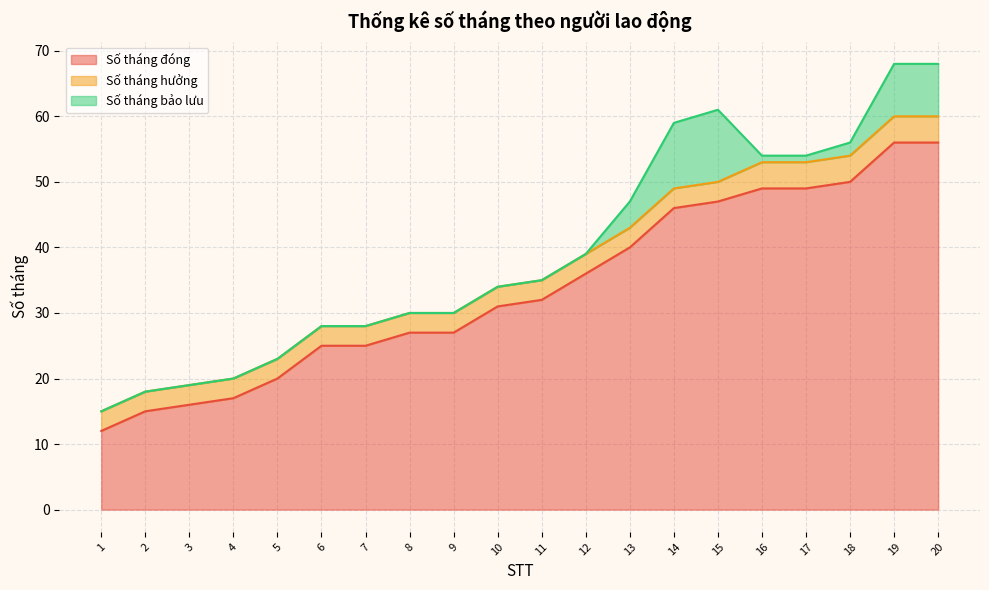

At which label is Số tháng bảo lưu closest to 5?

13